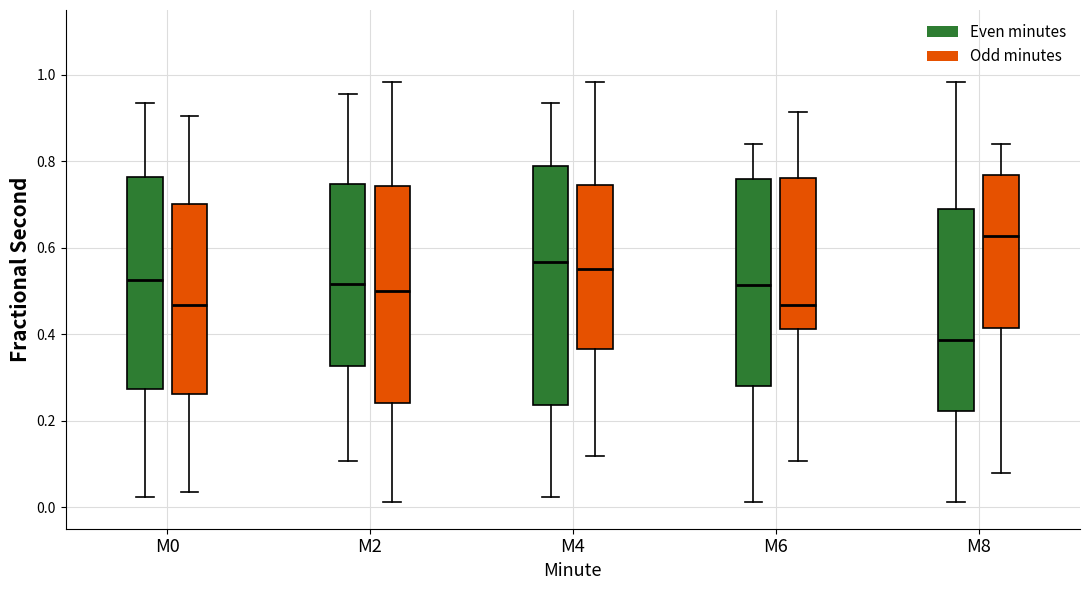

Which box's median line is the highest?

M8 (Odd minutes)